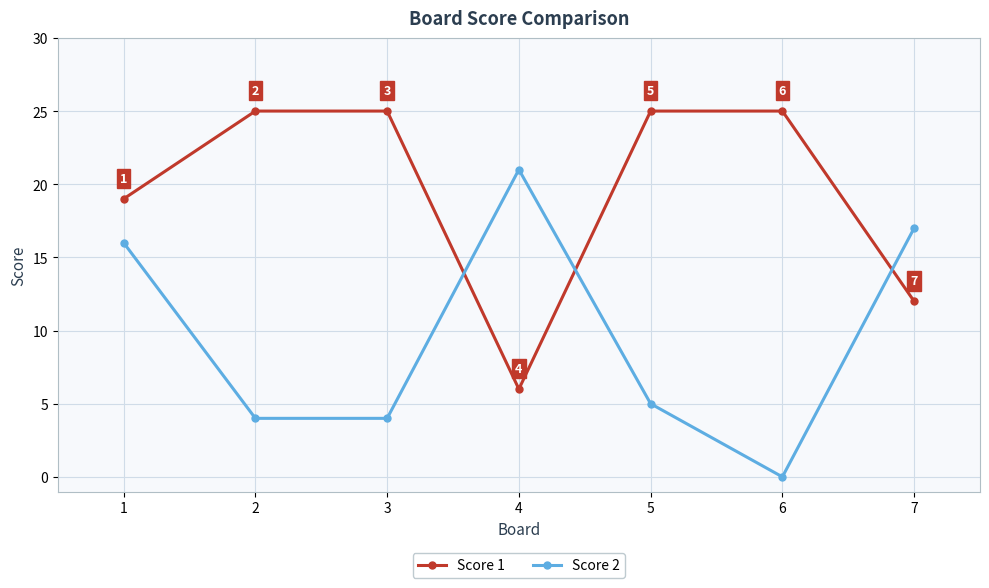

Where does the Score 2 series first go above 5?

1